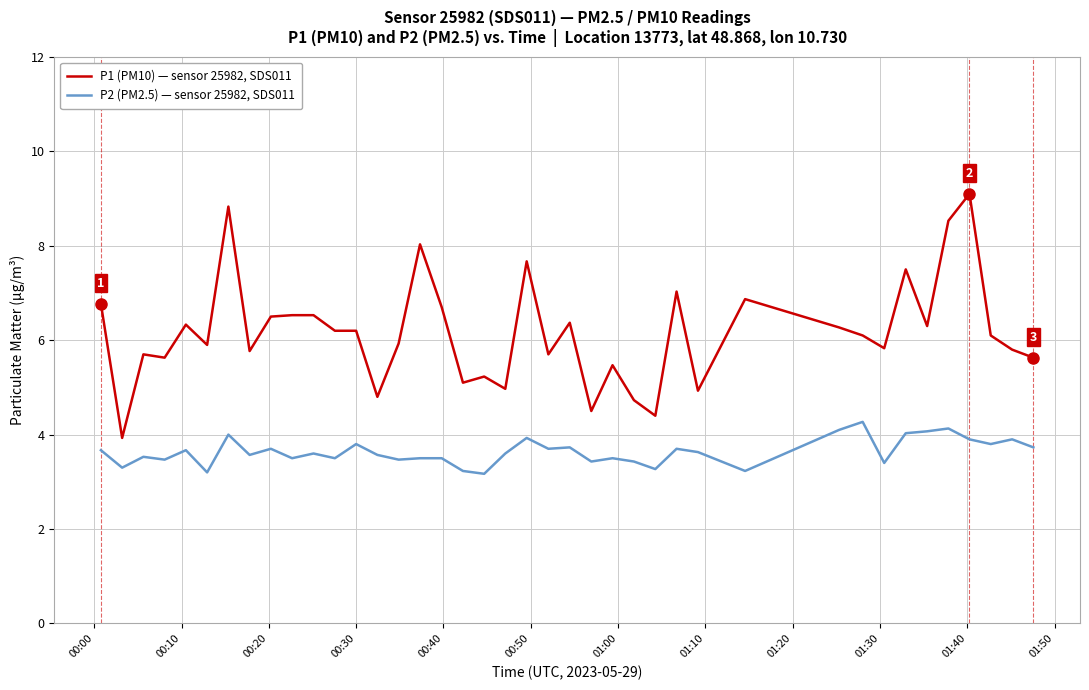

What is the maximum value shown in the chart?

9.1